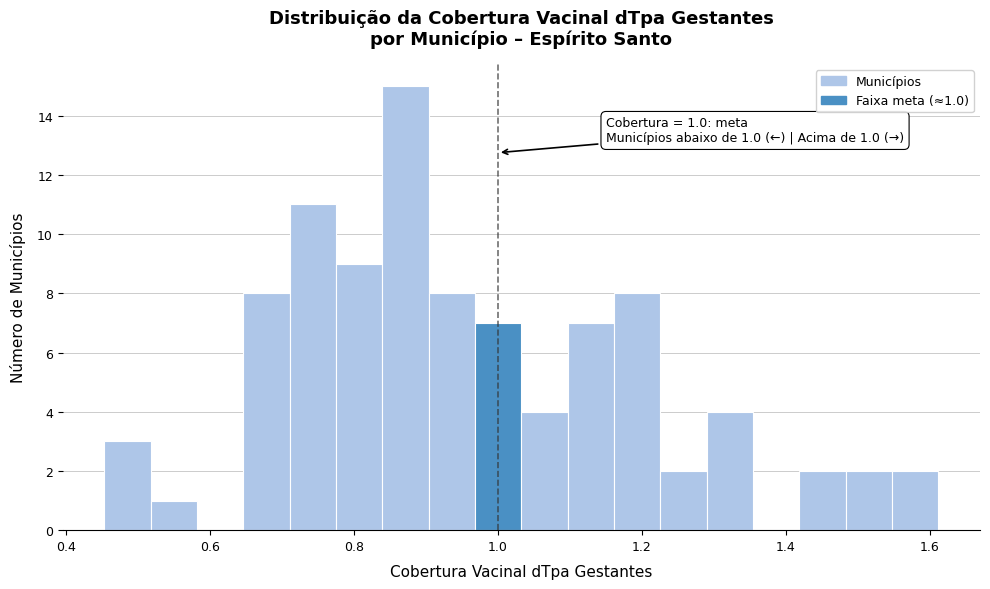

Around what value on the x-axis is the tallest bar? Give the approximate position of its centre, as read against the axis.

0.88